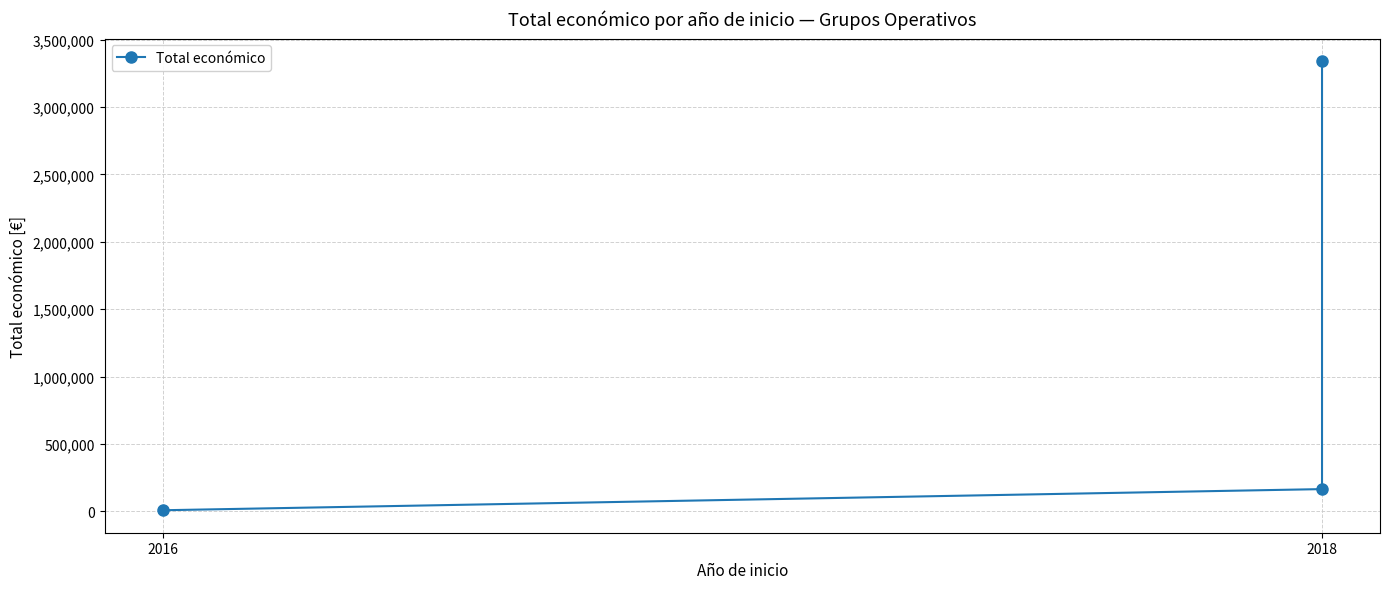

What is the value of the 2nd point from the left?

165000